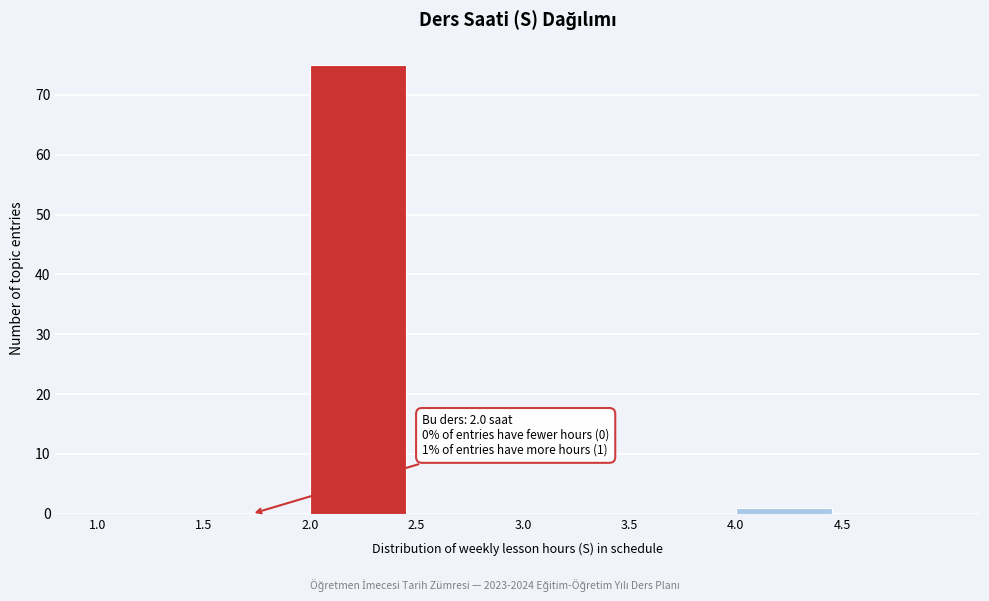

Which range on the x-axis has the tallest bar?

2.0 to 2.5